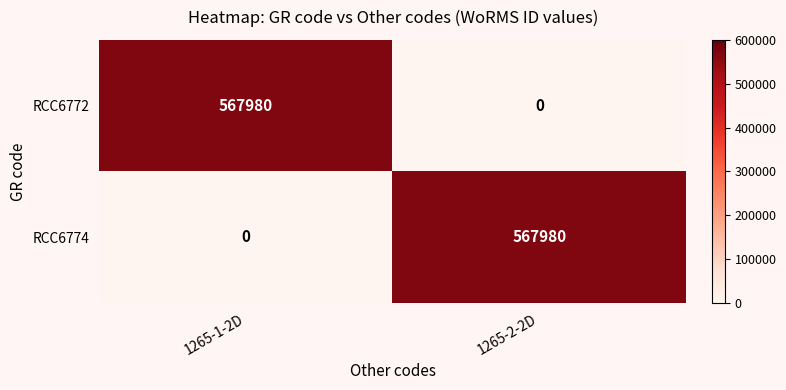

The value of RCC6774 at 1265-2-2D is 567980. True or false?

True